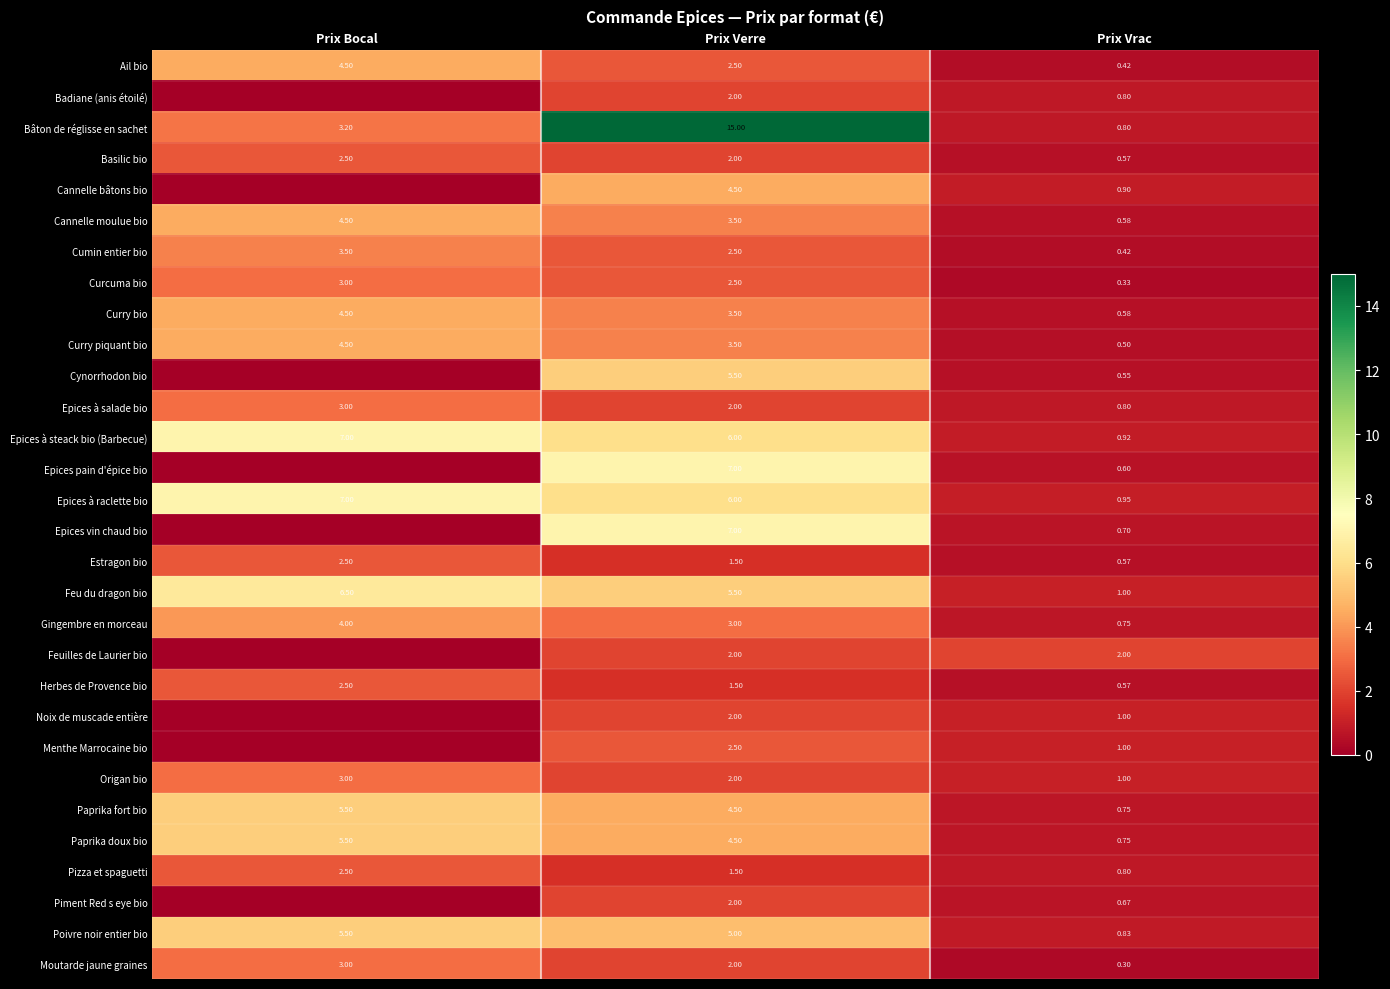

Rank the categories by Pizza et spaguetti value from lowest to highest.

Prix Vrac, Prix Verre, Prix Bocal